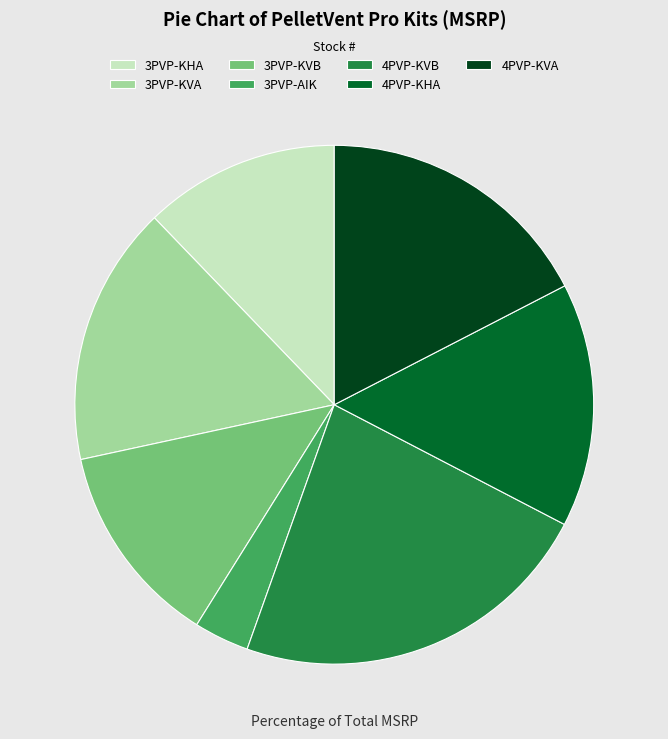

Between 3PVP-AIK and 3PVP-KHA, which is larger?

3PVP-KHA